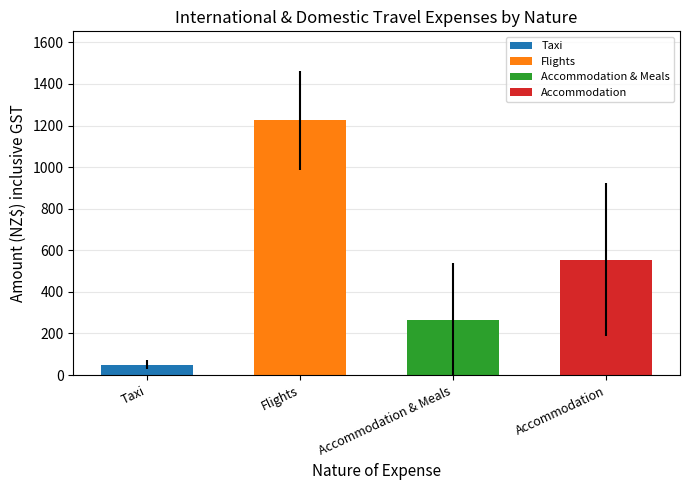

What is the difference between the second highest and second lowest values?

290.2